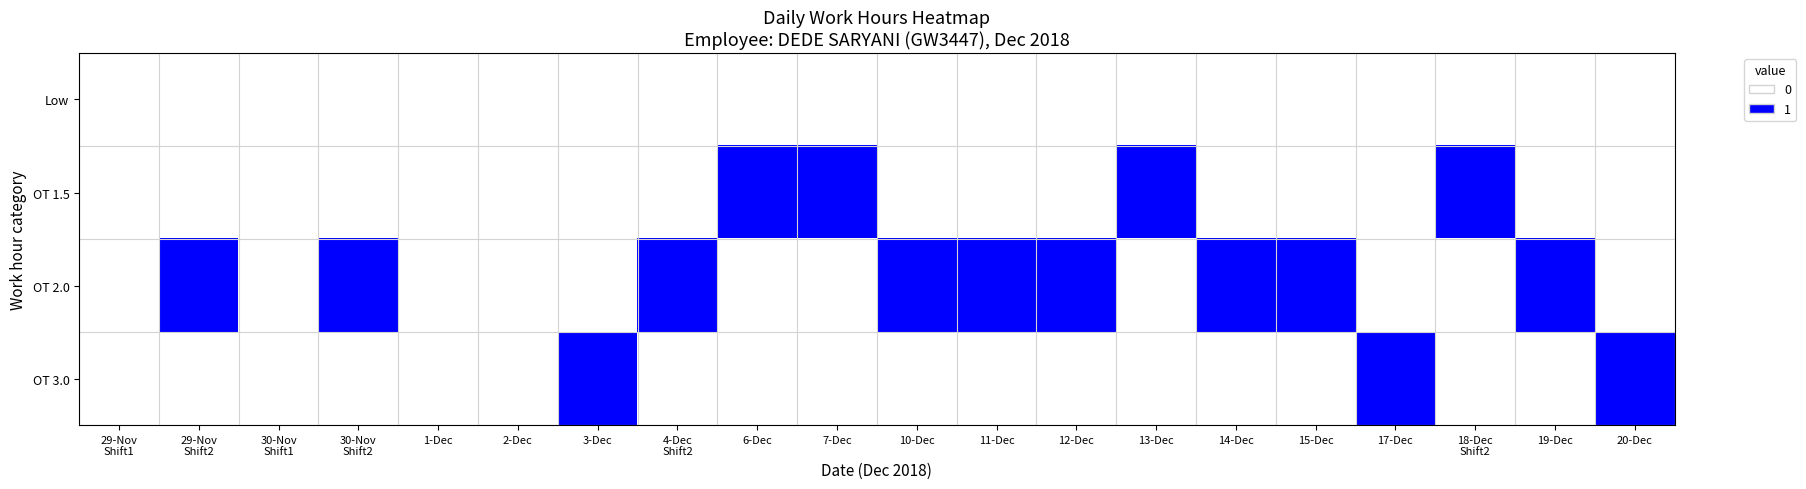

Rank the series by their maximum value, from highest to lowest.

OT 1.5, OT 2.0, OT 3.0, Low